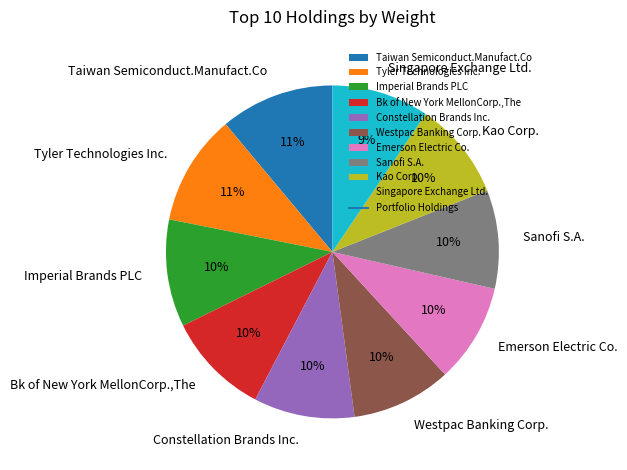

Is the sum of Westpac Banking Corp. and Taiwan Semiconduct.Manufact.Co greater than half?

No